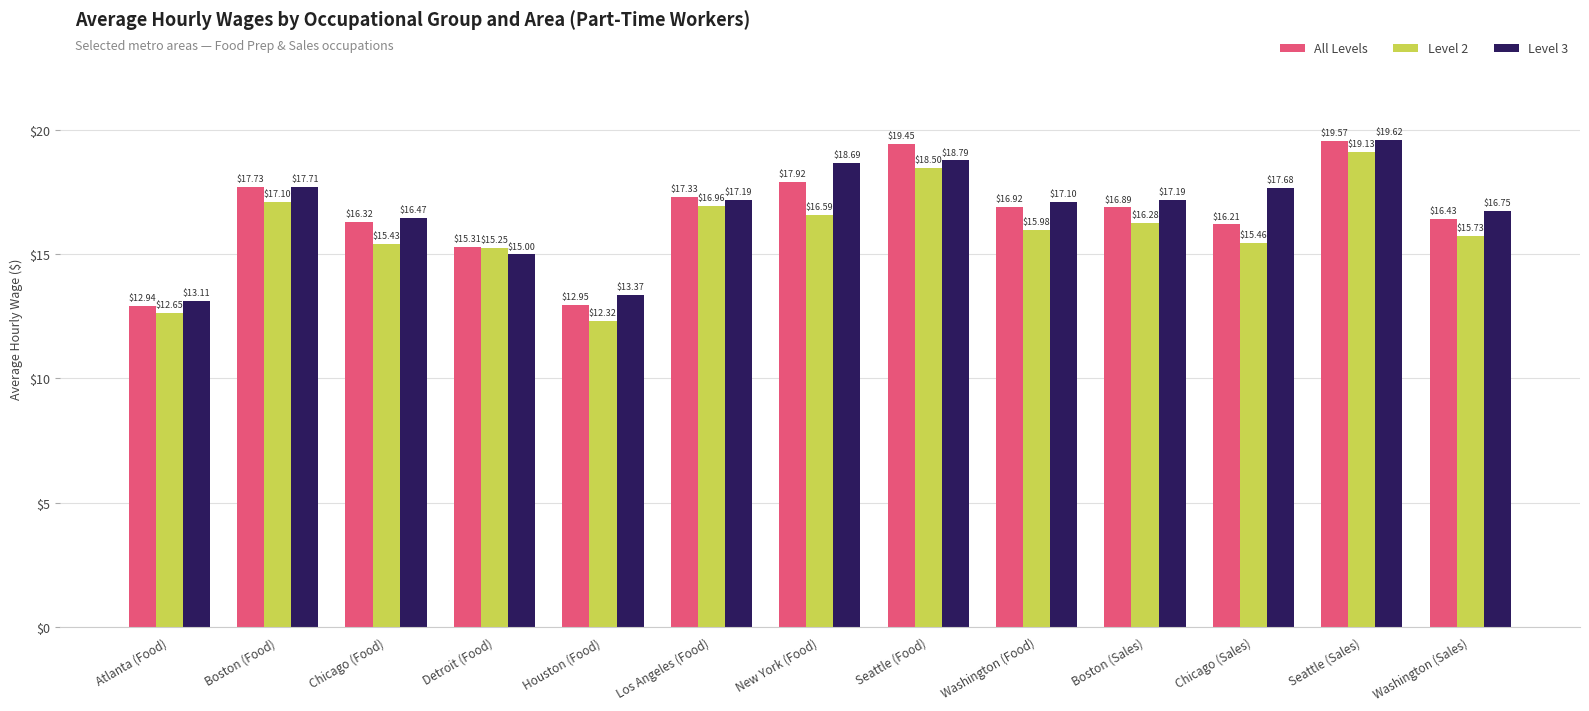

True or false: All Levels has a value of 28.5 at Los Angeles (Food).

False